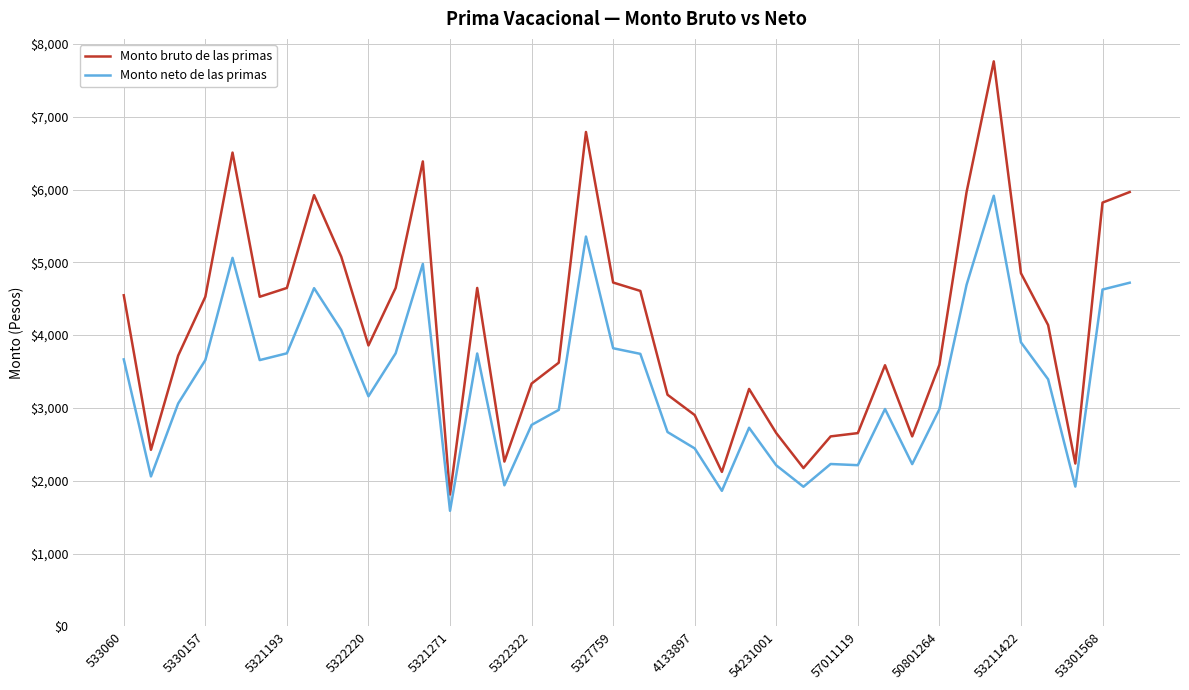

Rank the series by their maximum value, from lowest to highest.

Monto neto de las primas, Monto bruto de las primas